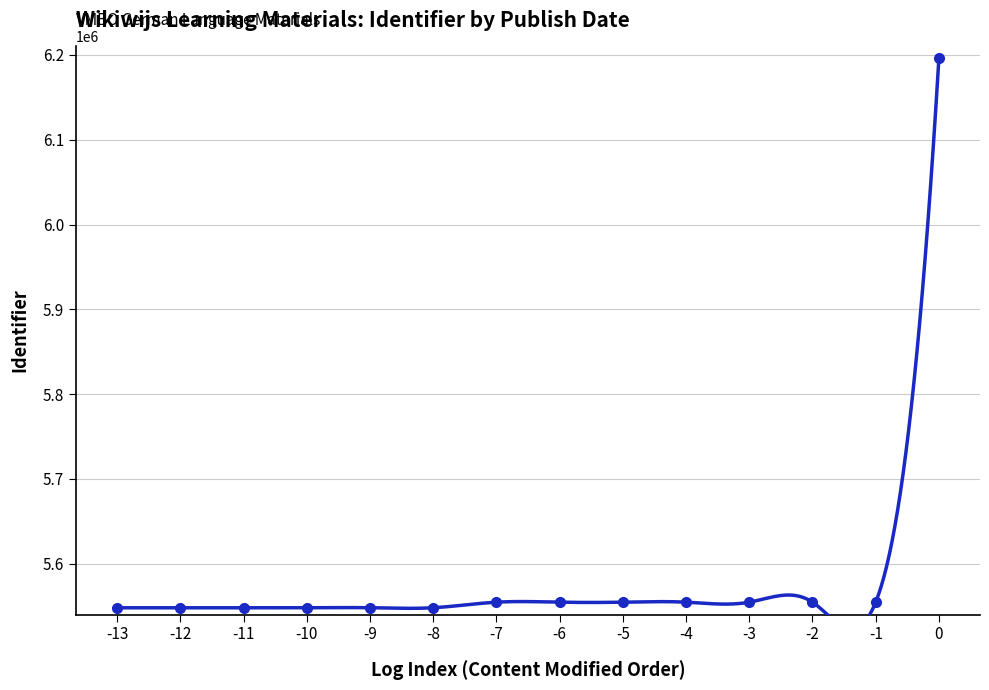

What is the maximum value shown in the chart?

6196009